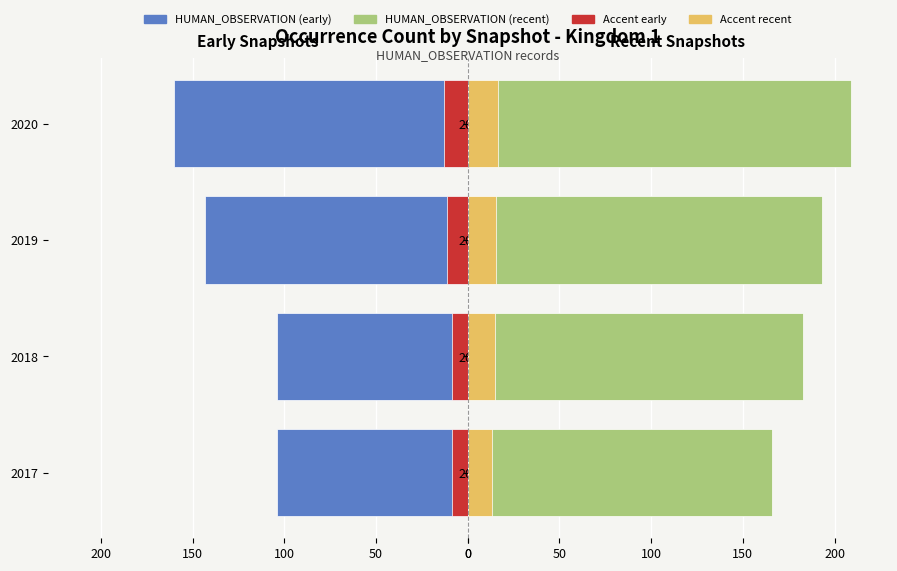

Does the chart contain any negative values?

Yes